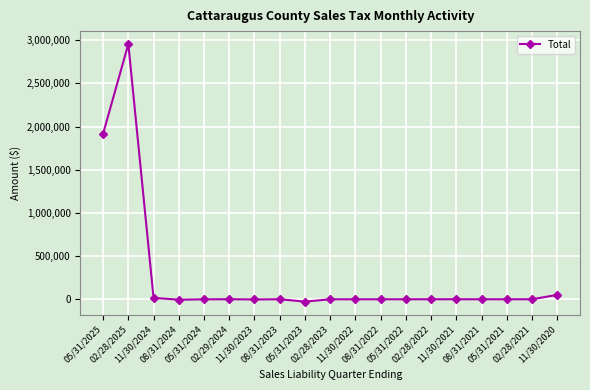

What is the difference between the second highest and second lowest values?

1921941.6